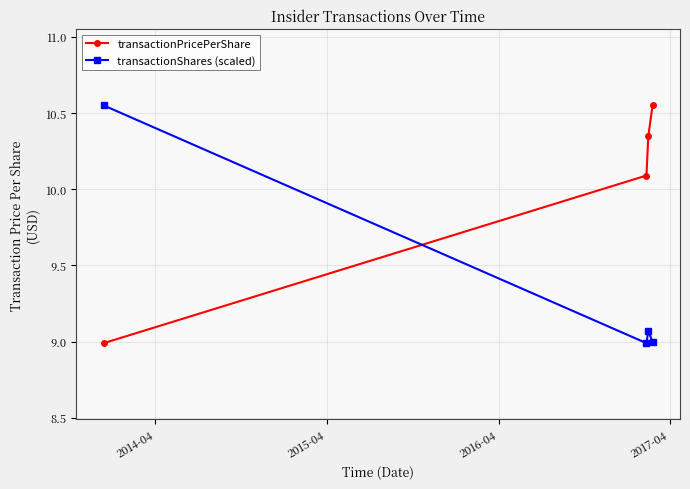

Which series ends up on top after the final intersection of transactionShares (scaled) and transactionPricePerShare?

transactionPricePerShare